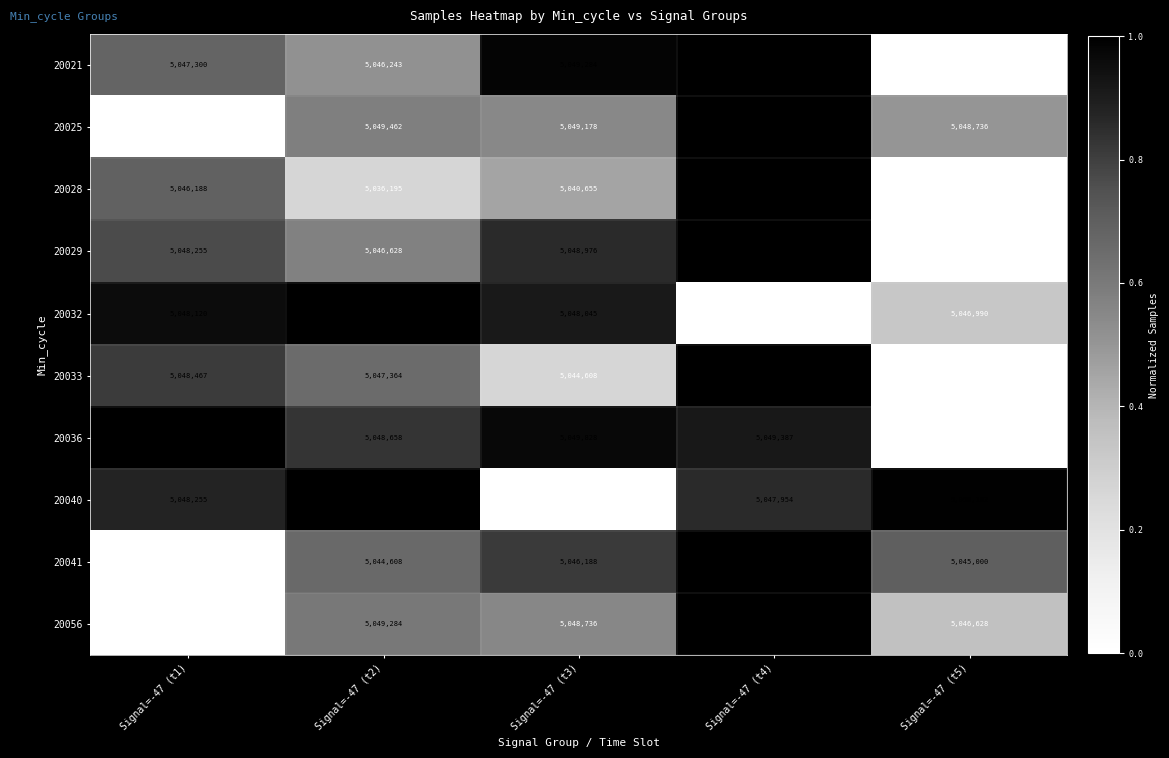

Which series has the largest total across all categories?

20025